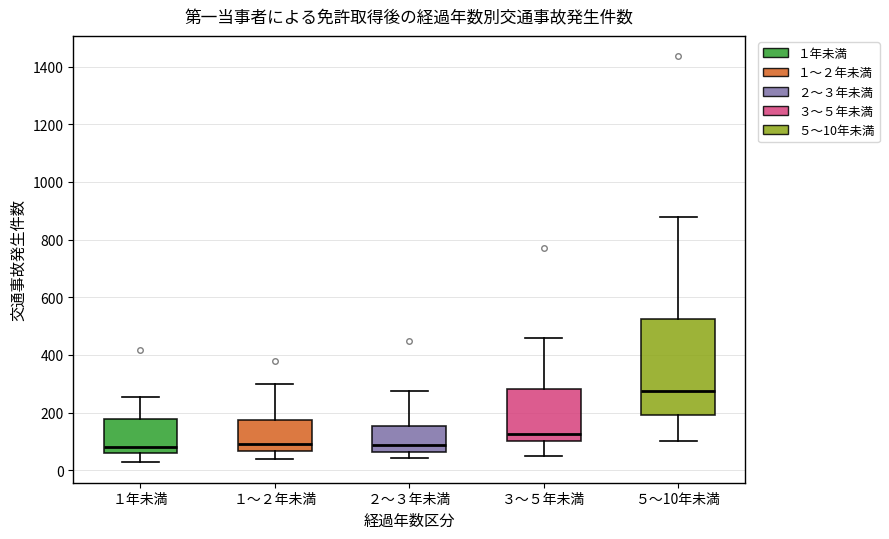

Reading left to right, read every box against the y-axis: the position of its median line, the range the box covers, and the ends of its whiskers. The values are not printed on the chart, so give them approximately, as read against the axis.

１年未満: median 80, box 60 to 180, whiskers 20 to 260
１〜２年未満: median 100, box 60 to 180, whiskers 40 to 300
２〜３年未満: median 80, box 60 to 160, whiskers 40 to 280
３〜５年未満: median 120, box 100 to 280, whiskers 40 to 460
５〜10年未満: median 280, box 200 to 520, whiskers 100 to 880